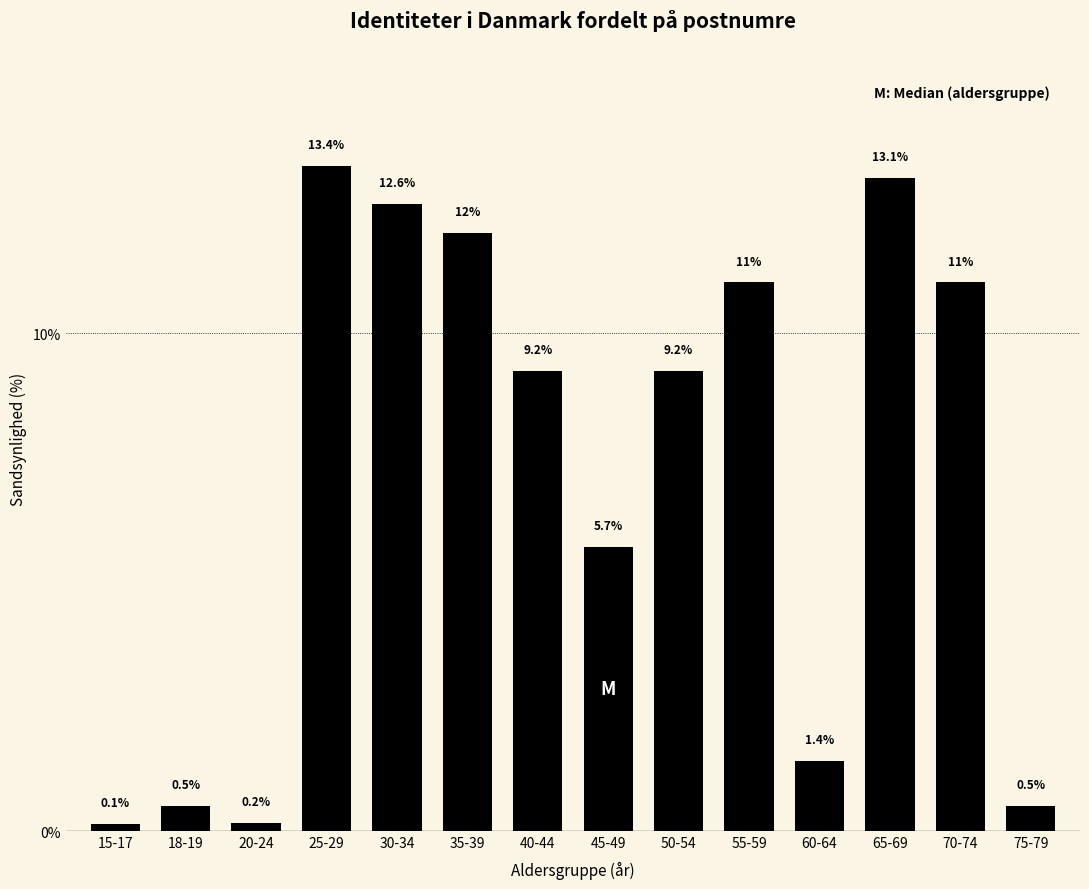

Reading left to right, extract all data points from this chart.

15-17=0.1	18-19=0.5	20-24=0.2	25-29=13.4	30-34=12.6	35-39=12.0	40-44=9.2	45-49=5.7	50-54=9.2	55-59=11.0	60-64=1.4	65-69=13.1	70-74=11.0	75-79=0.5